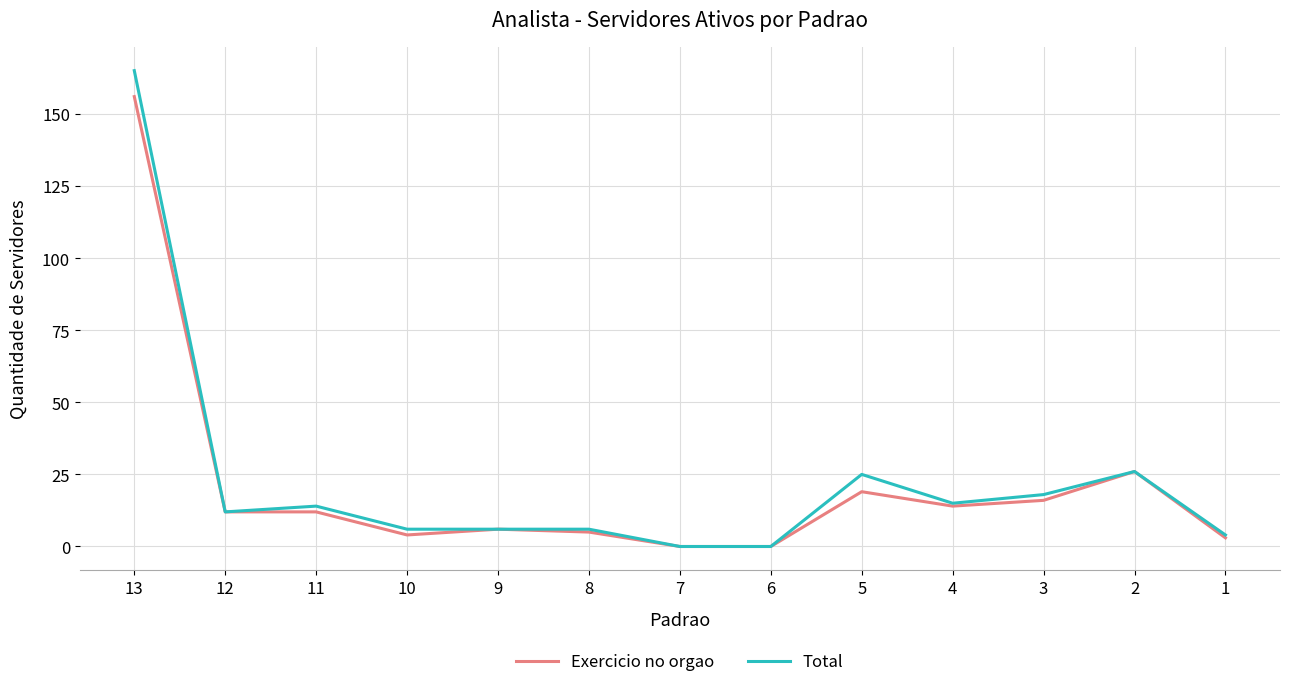

List the series in order of their peak value, highest first.

Total, Exercicio no orgao